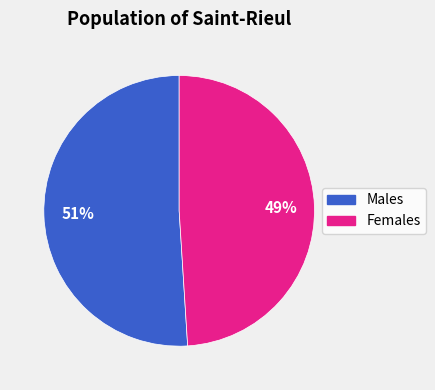

To the nearest percent, what is the difference between the largest and smallest slice percentages?

2%